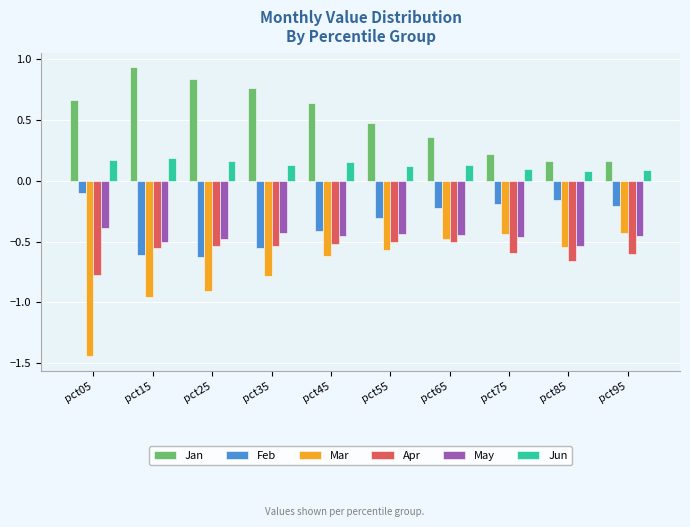

The Apr series shows -1.1 at pct85. True or false?

False